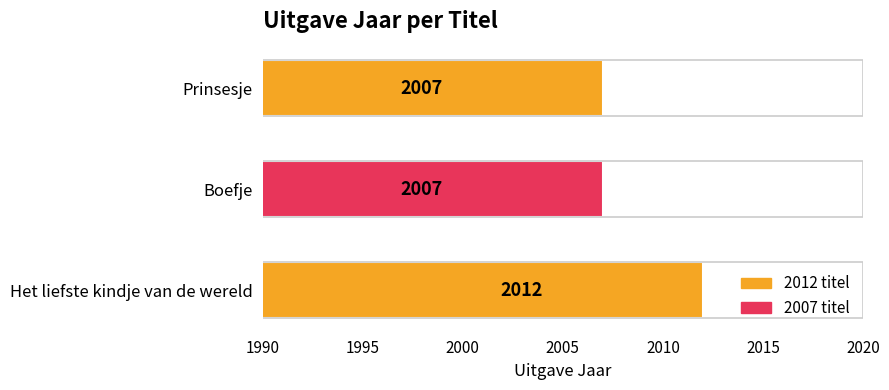

Reading bottom to top, what are all the values shown in this chart?

Het liefste kindje van de wereld=2012	Boefje=2007	Prinsesje=2007